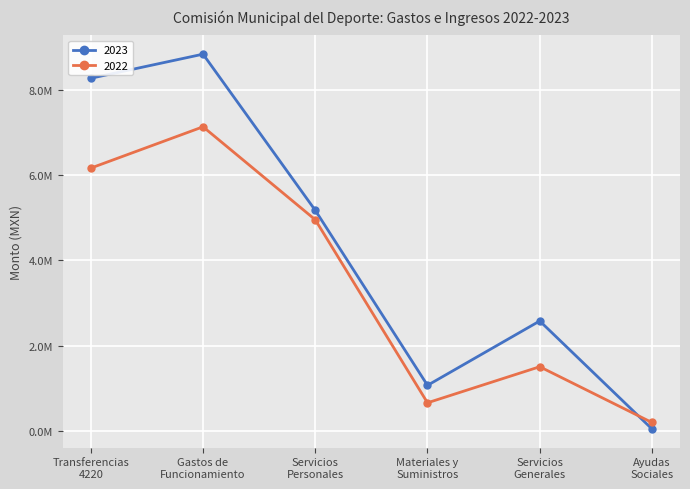

Does the chart have visible grid lines?

Yes